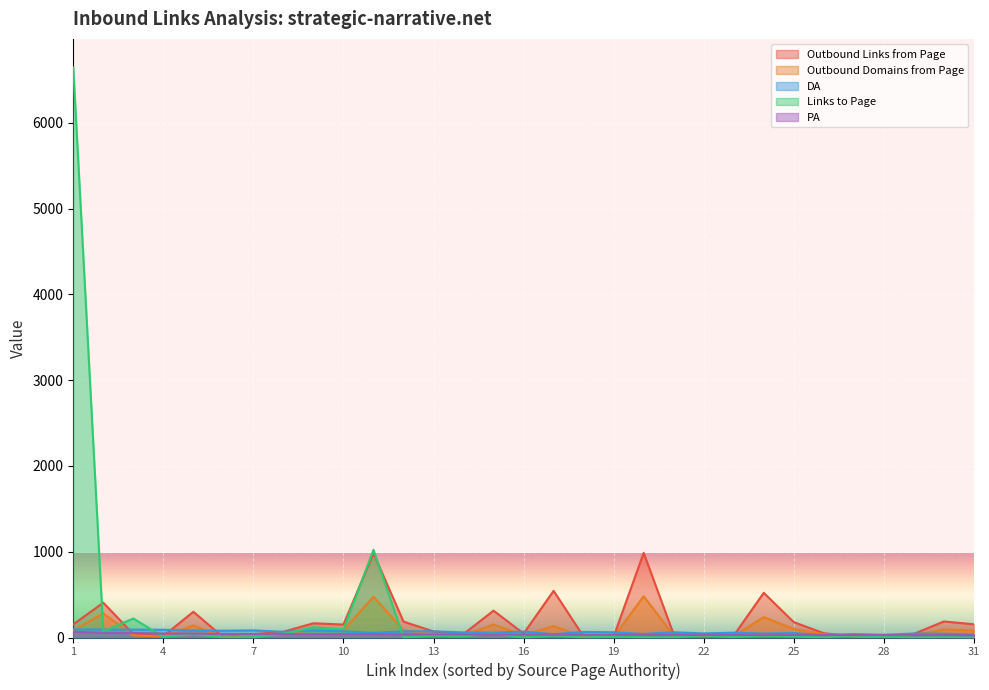

Which category has the highest value across all series?

1